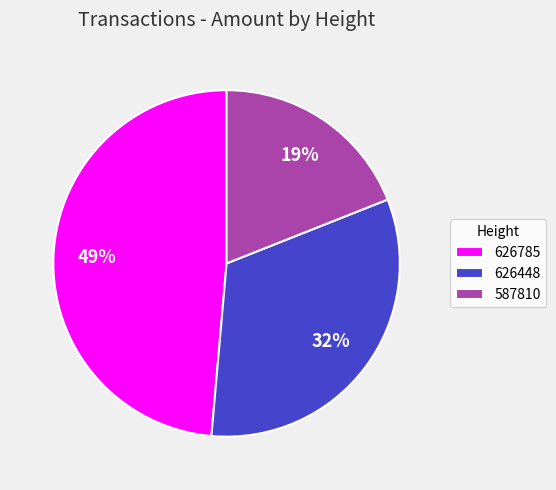

Is there a majority slice in this chart?

No